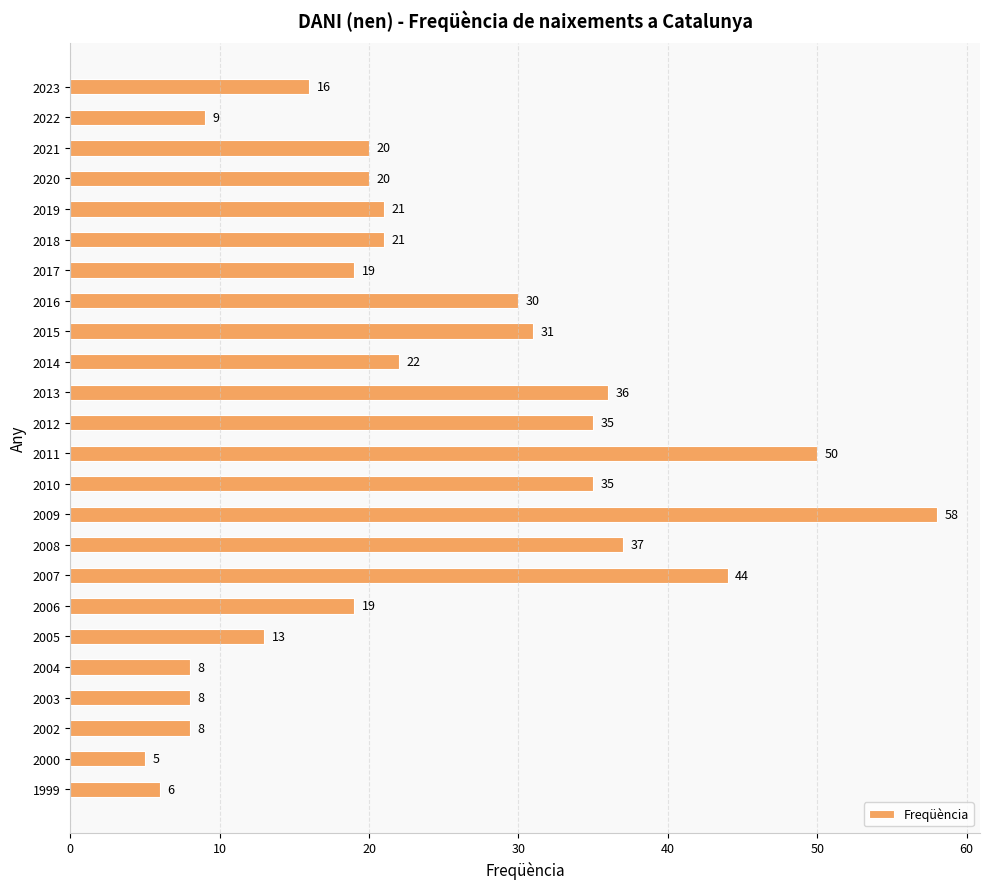

Between 2008 and 1999, which is larger?

2008